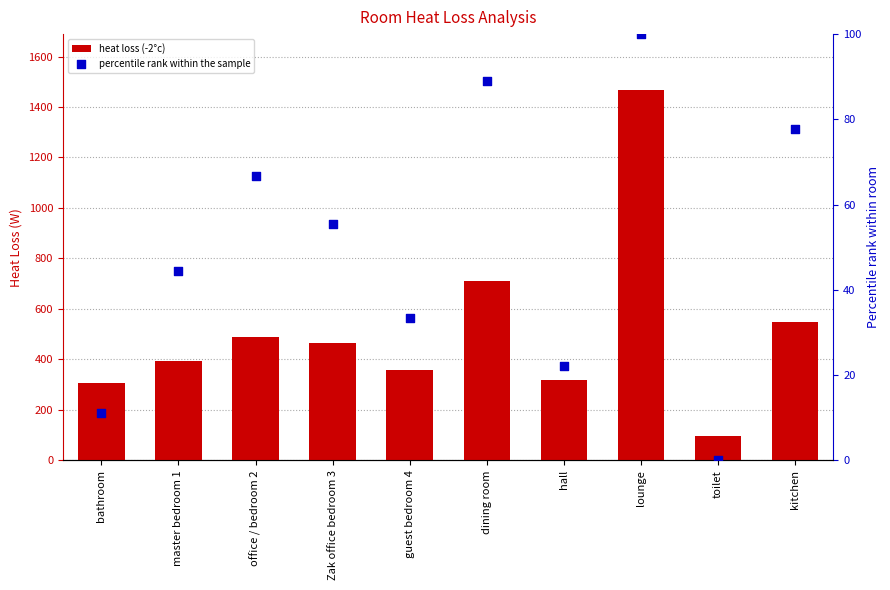

Which series contains the highest Y value?

heat loss (-2°c)